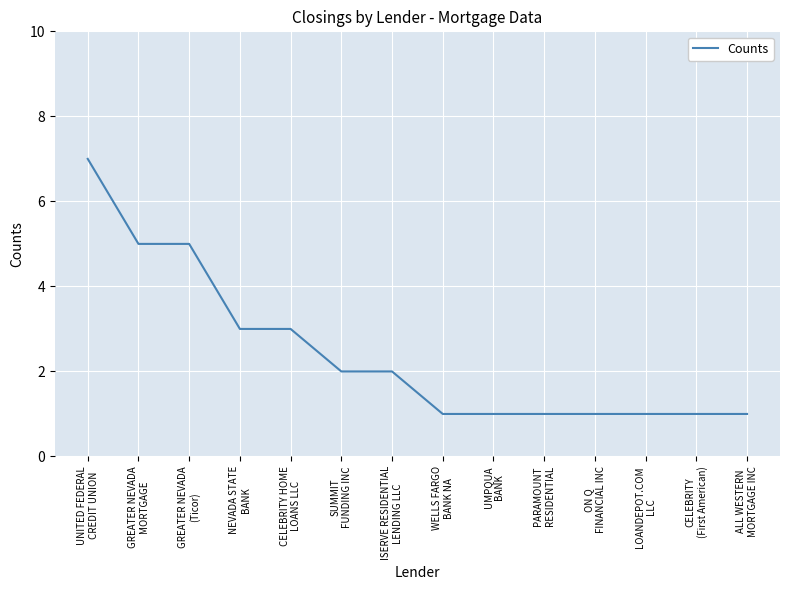

What is the difference between the maximum and minimum values?

6